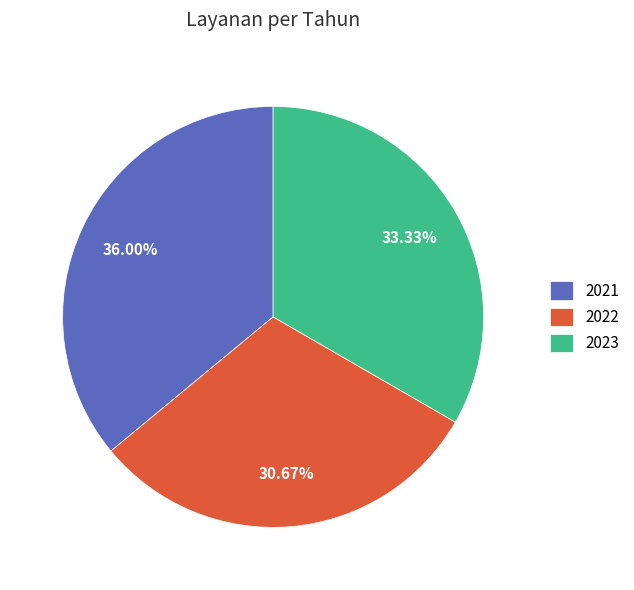

True or false: 2023 accounts for 33% of the total.

True